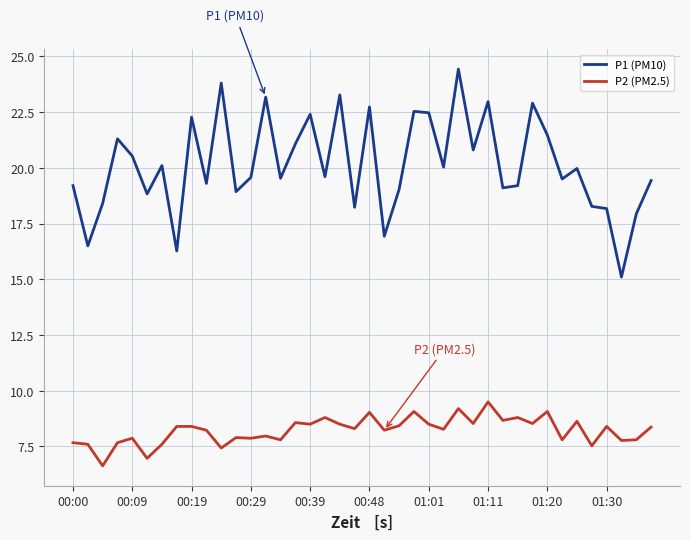

Rank the series by their average value, from highest to lowest.

P1 (PM10), P2 (PM2.5)